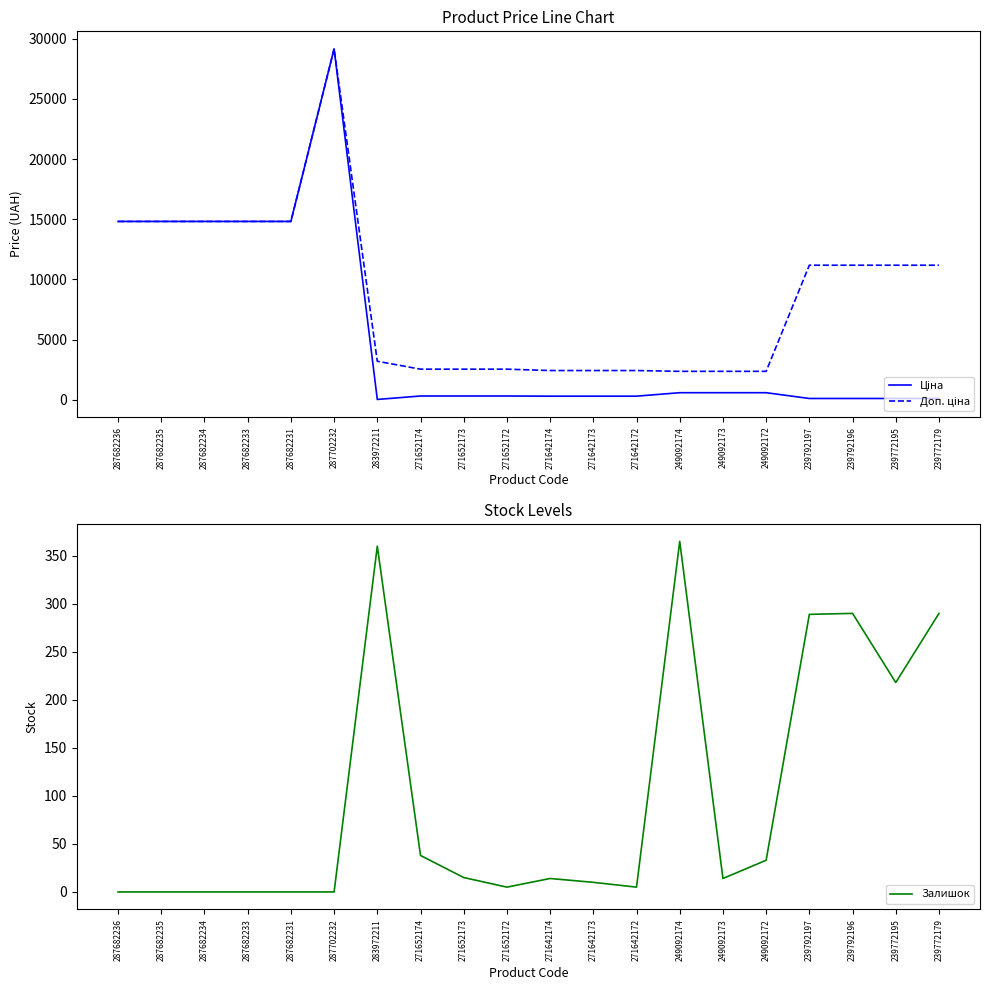

True or false: Доп. ціна and Ціна cross at least once.

False